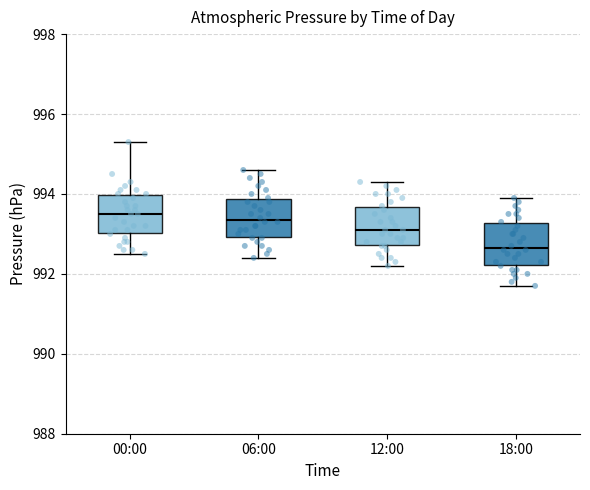

Reading left to right, transcribe this box plot: for each box, give where its median line is, the range the box spans, and where its two whiskers end, as read against the y-axis. The values are not printed on the chart, so give them approximately, as read against the axis.

00:00: median 993.6, box 993.0 to 994.0, whiskers 992.6 to 995.4
06:00: median 993.4, box 993.0 to 993.8, whiskers 992.4 to 994.6
12:00: median 993.2, box 992.8 to 993.6, whiskers 992.2 to 994.4
18:00: median 992.6, box 992.2 to 993.2, whiskers 991.8 to 994.0